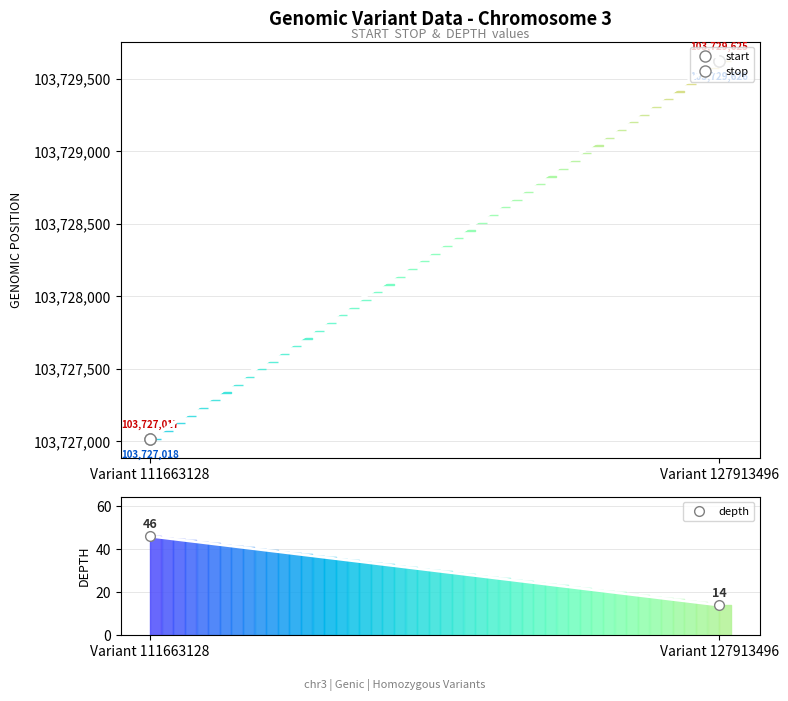

At which label does stop reach its peak?

Variant 127913496